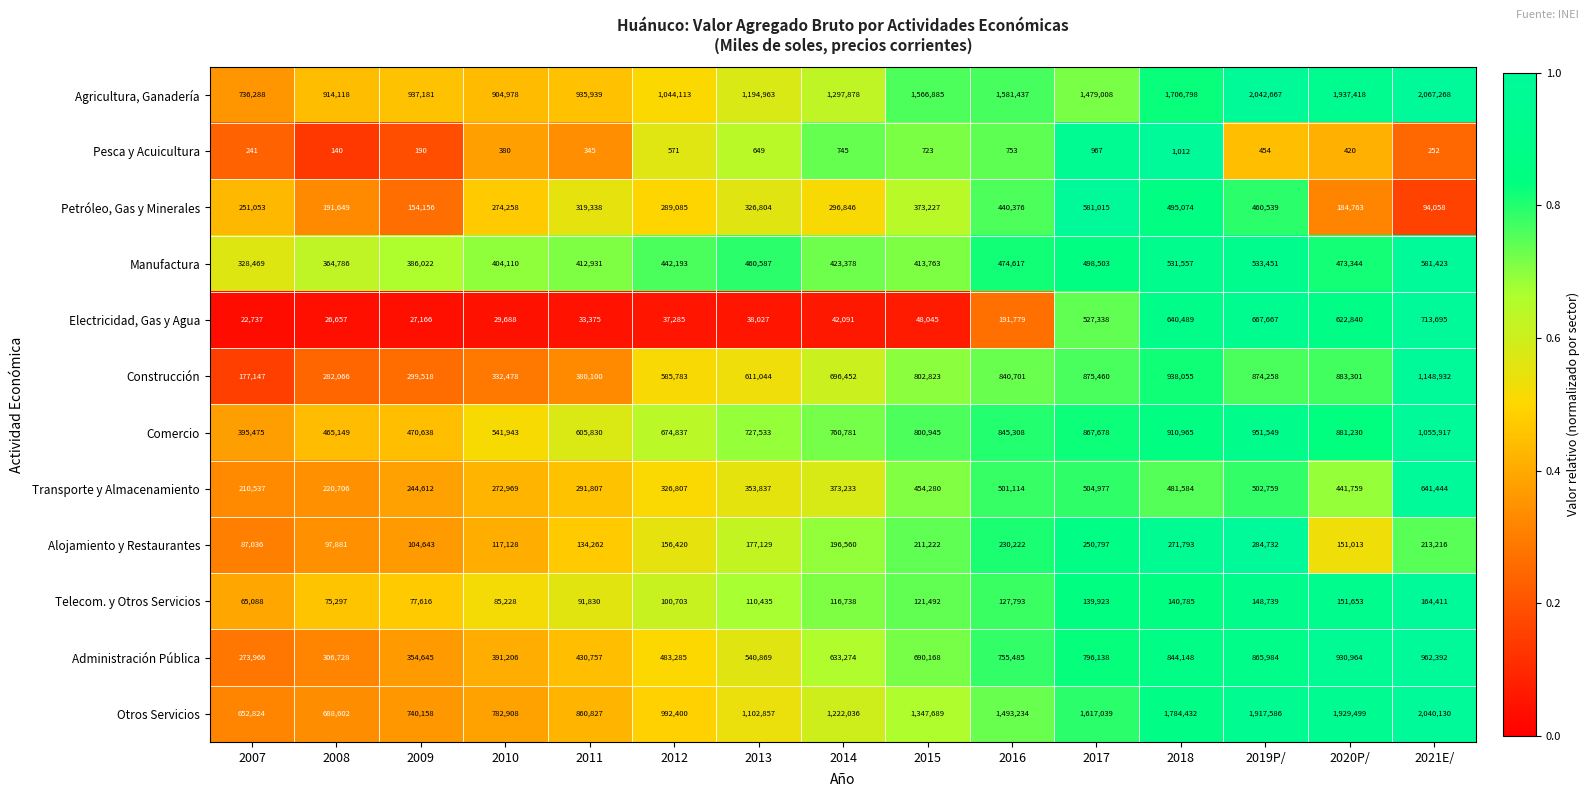

What is the difference between the maximum and minimum values in the Manufactura series?

252954